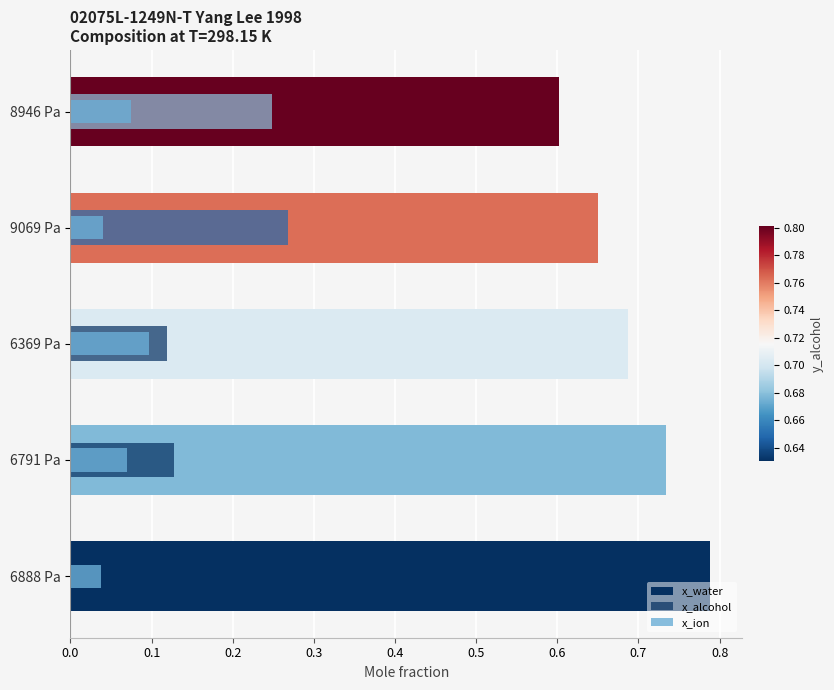

Reading right to left, what are all the values shown in this chart?

x_water: 0.6	0.7	0.7	0.7	0.8
x_alcohol: 0.2	0.3	0.1	0.1	0.1
x_ion: 0.1	0.0	0.1	0.1	0.0